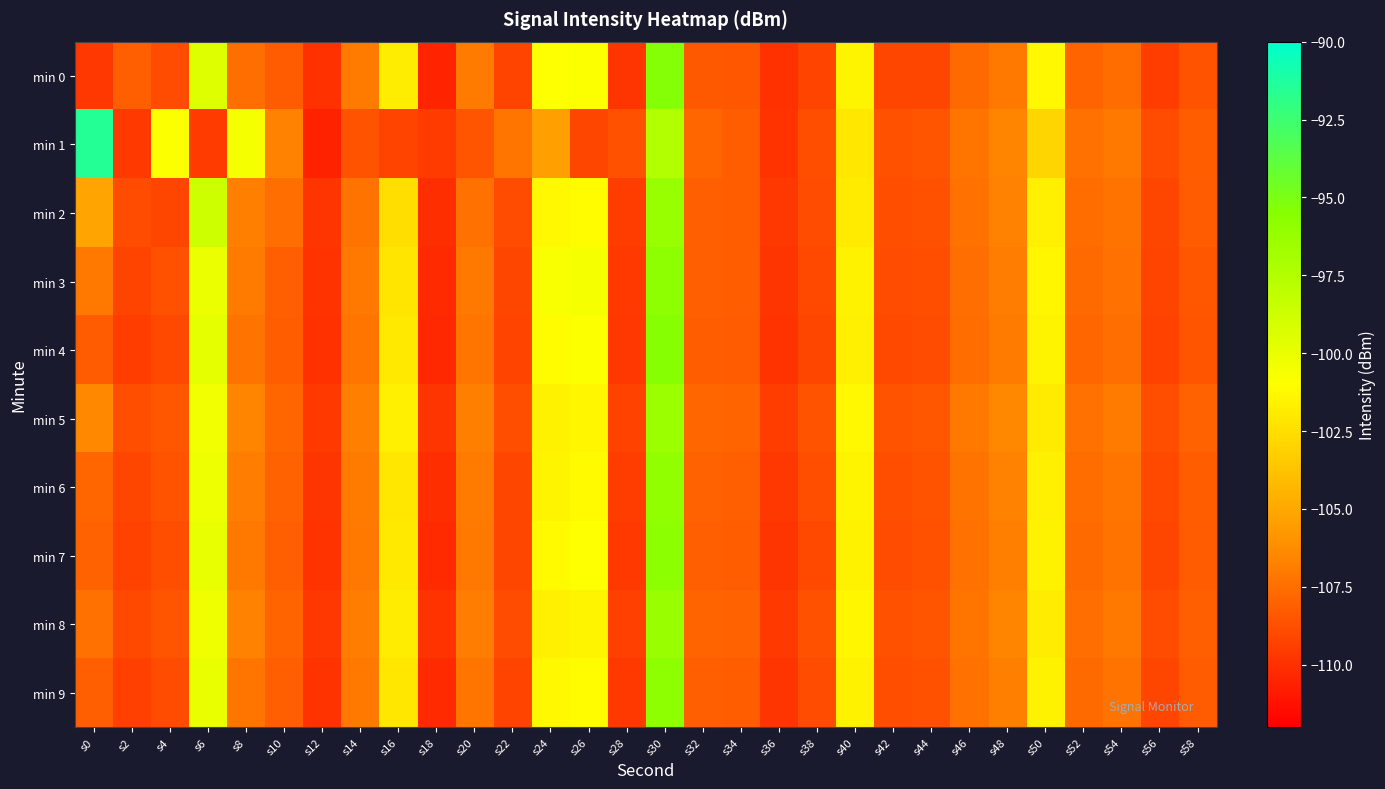

What is the total value across all series at s46?

-1073.8